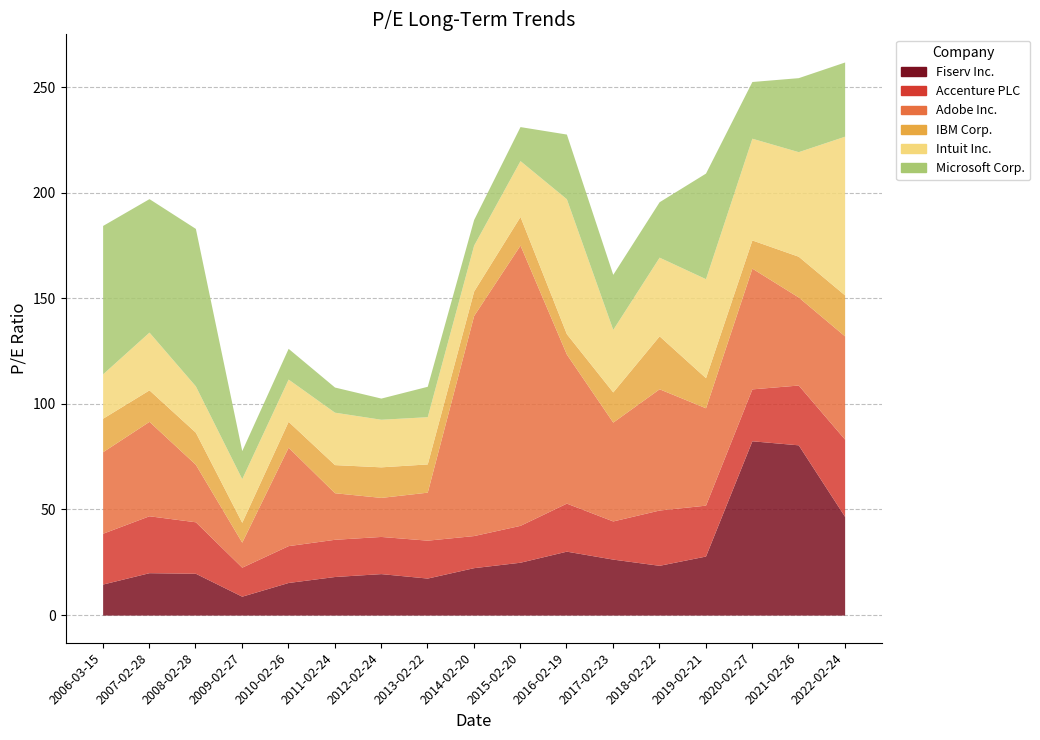

True or false: Fiserv Inc. and Intuit Inc. cross at least once.

True